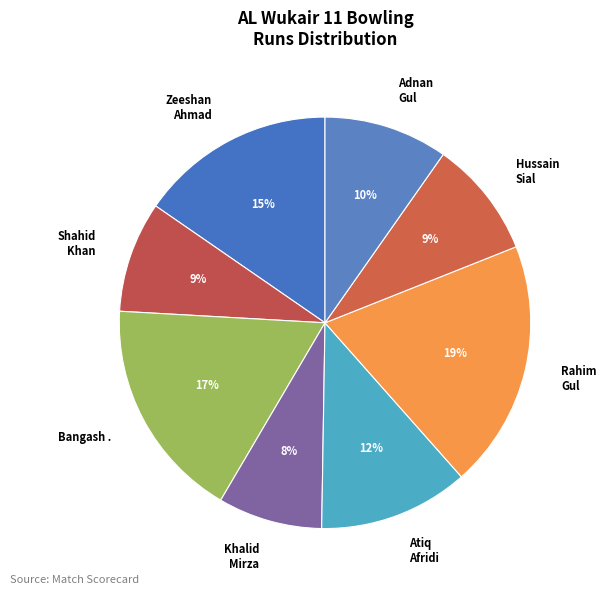

How many slices are in this pie chart?

8